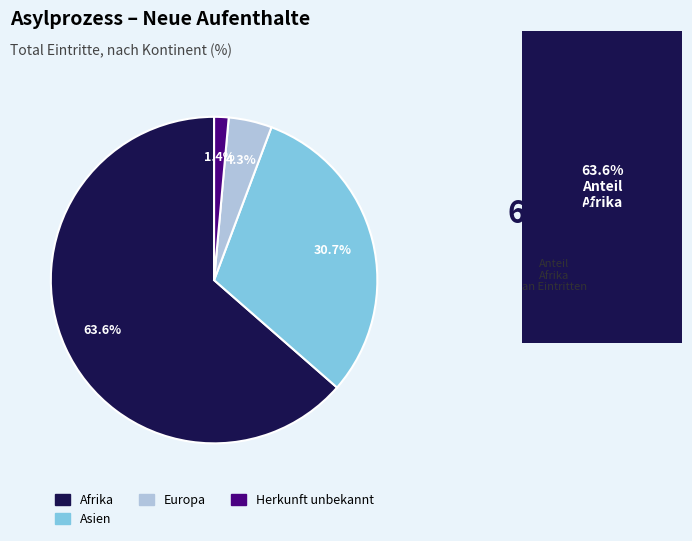

Does any single category account for the majority?

Yes